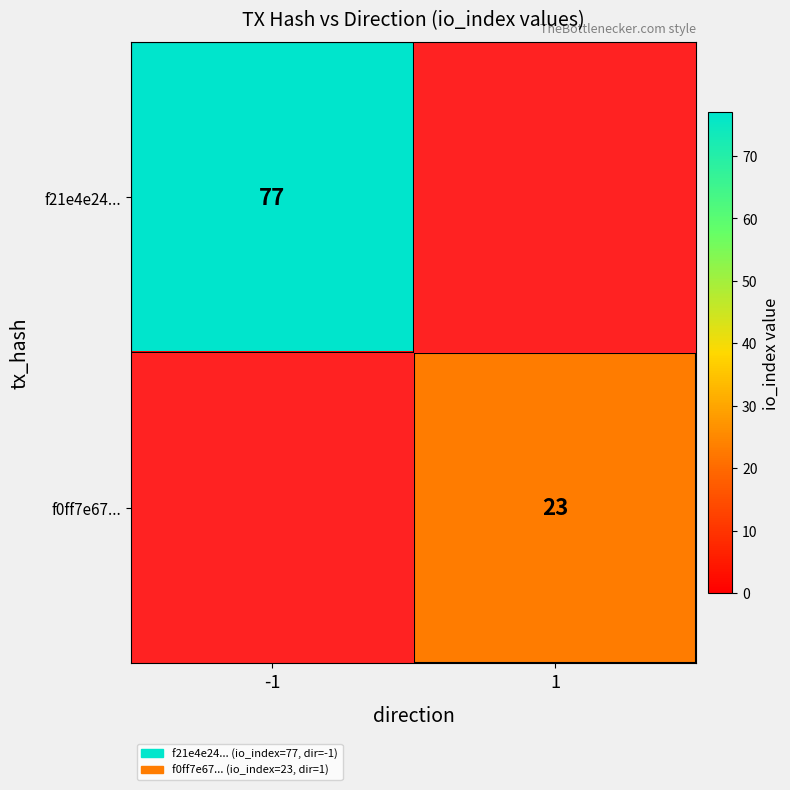

Is the value of f21e4e24... at -1 greater than the value of f0ff7e67... at 1?

Yes